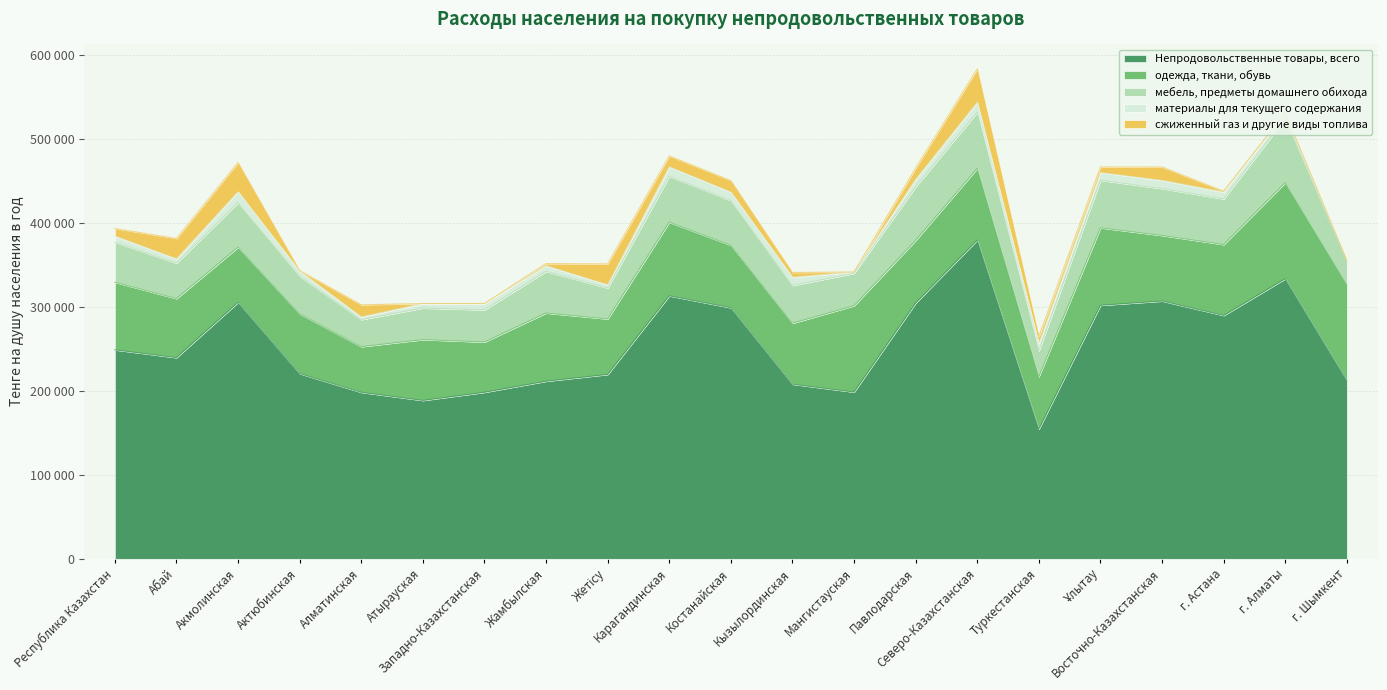

What is the sum of the Непродовольственные товары, всего values at Акмолинская and Туркестанская?

459810